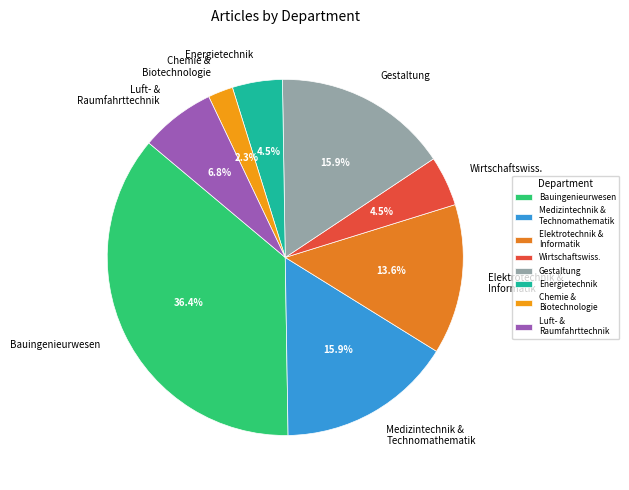

Does any single category account for the majority?

No